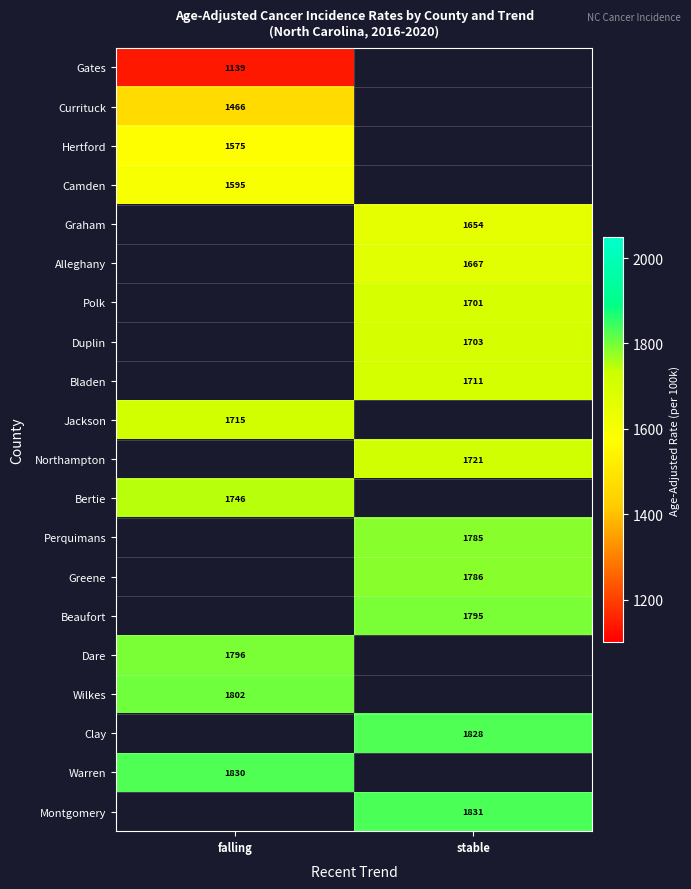

Count the number of data series in this chart.

20